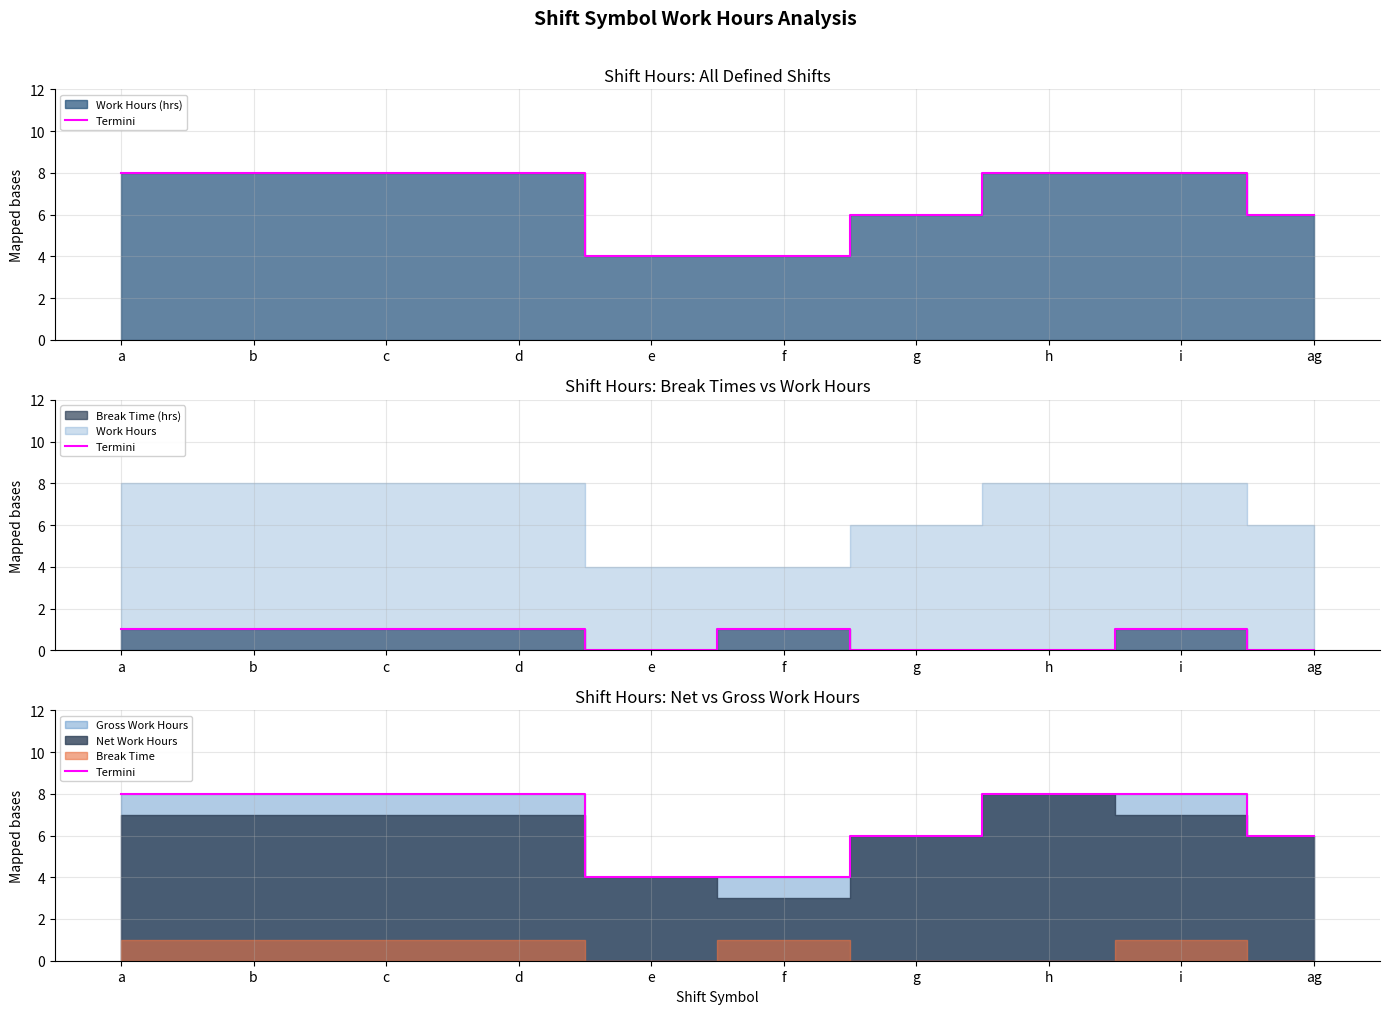

What is the label of the 6th point from the left?

f